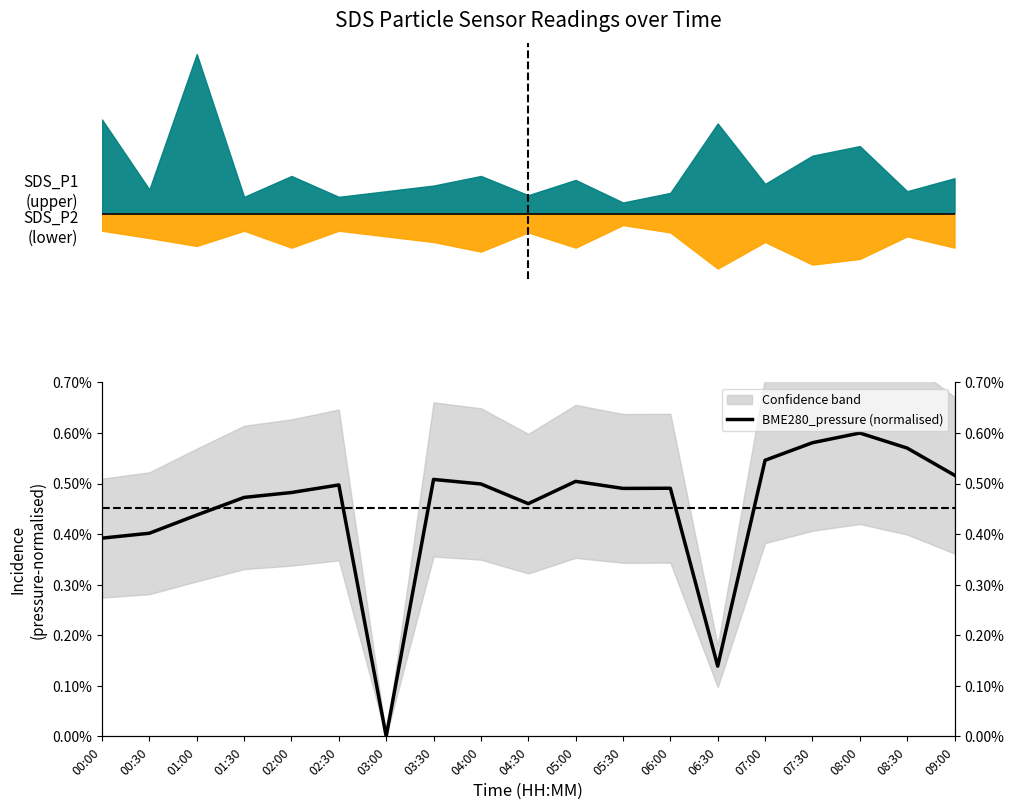

What is the label of the 9th point from the right?

05:00